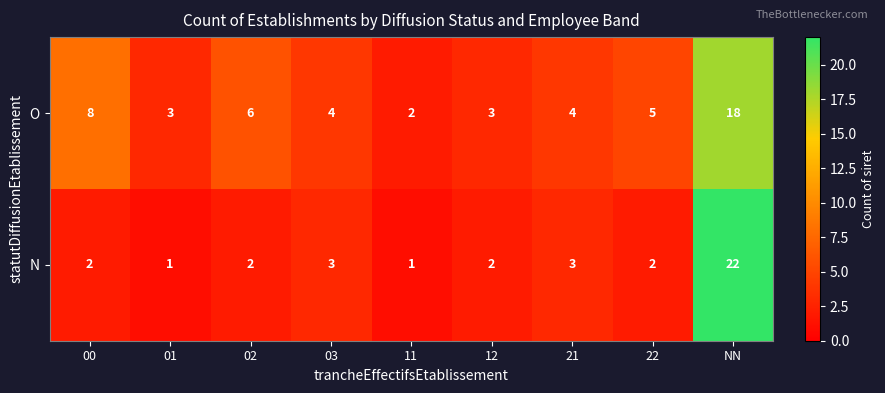

What is the sum of the O values at 03 and NN?

22